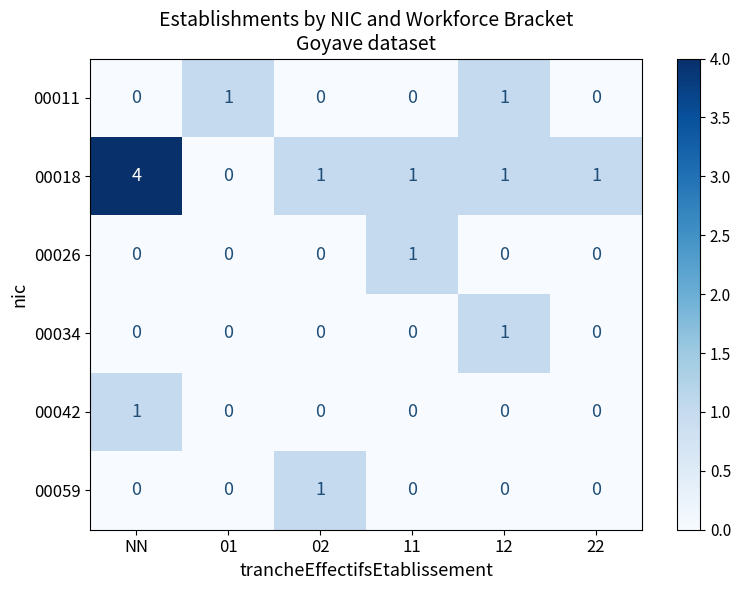

Which series has the widest spread of values?

00018